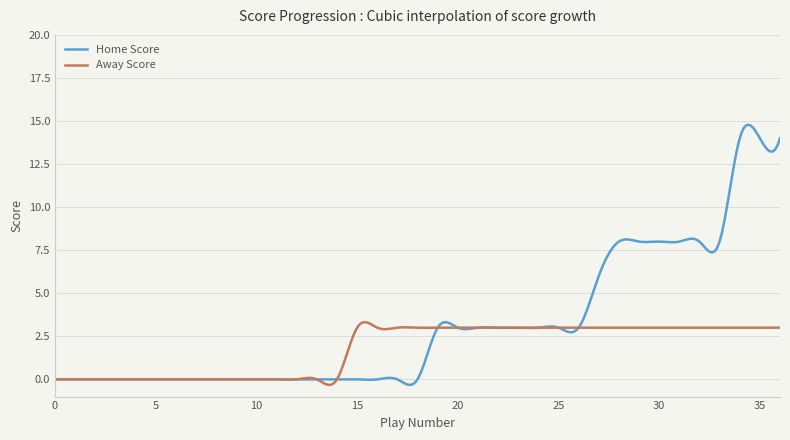

True or false: Home Score has more than 0 interior local peaks.

True